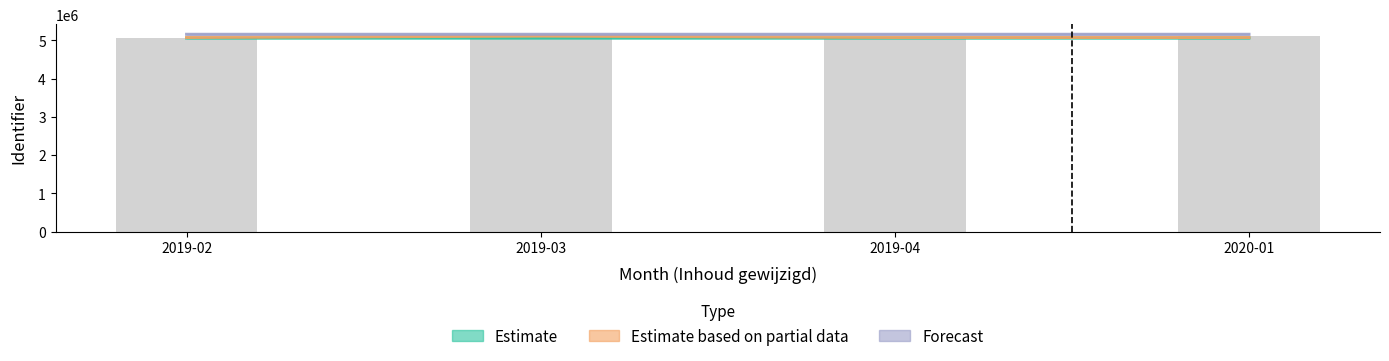

What position from the right is 2019-04?

2